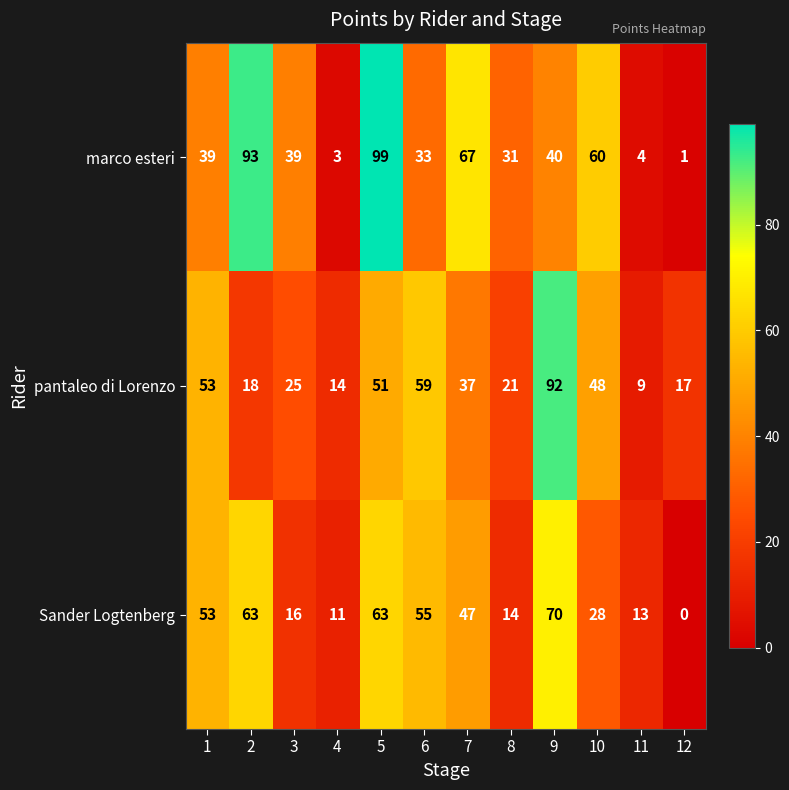

Rank the series by their maximum value, from lowest to highest.

Sander Logtenberg, pantaleo di Lorenzo, marco esteri